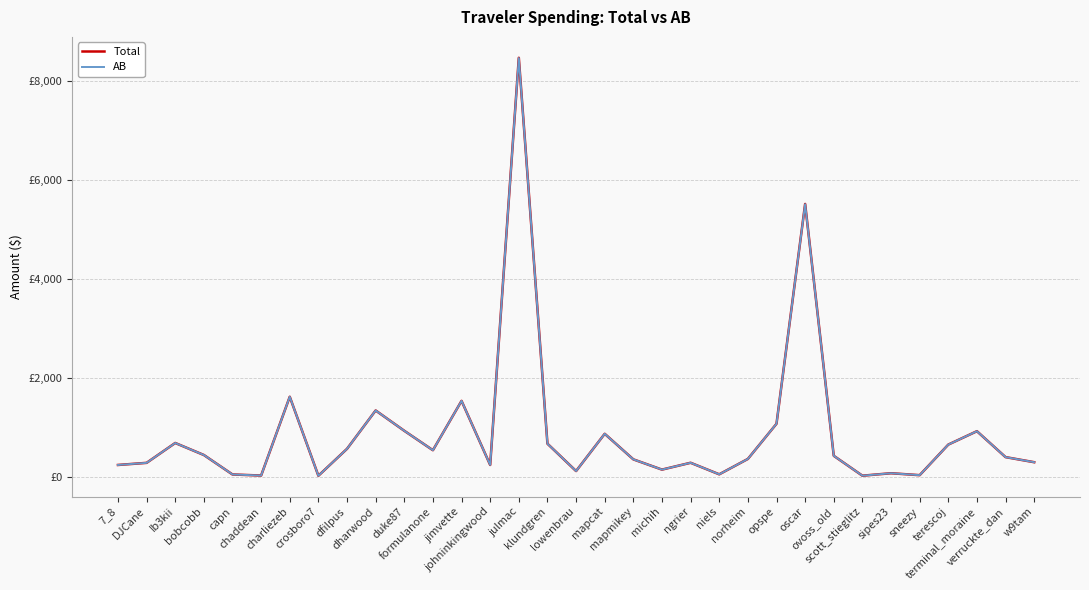

What are all the series names shown in the legend?

Total, AB